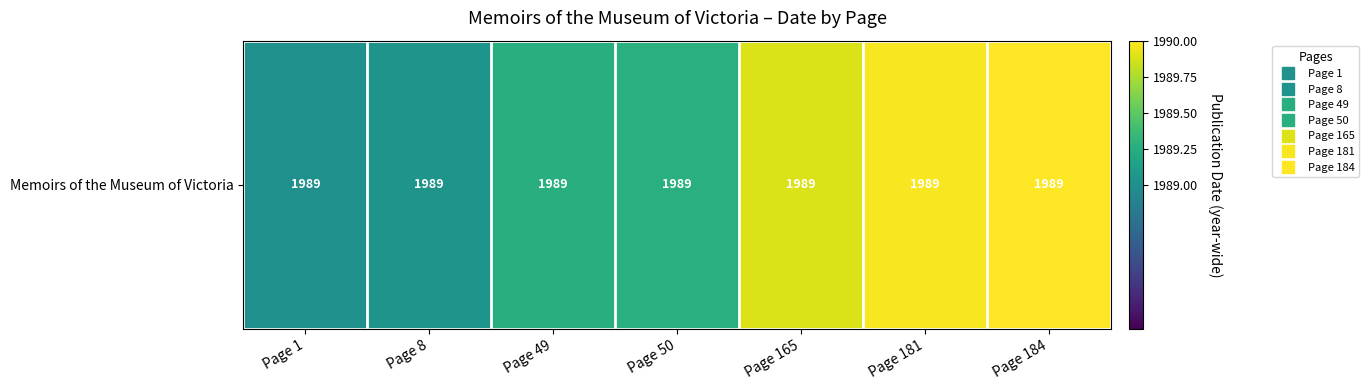

Which category has the highest value across all series?

Page 184